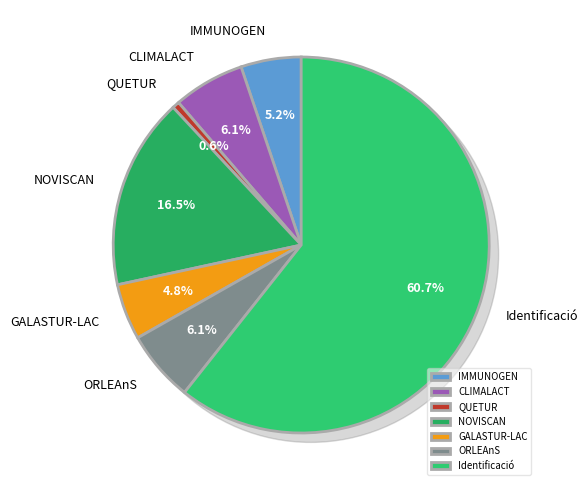

Do CLIMALACT and QUETUR together represent more than half of the pie?

No